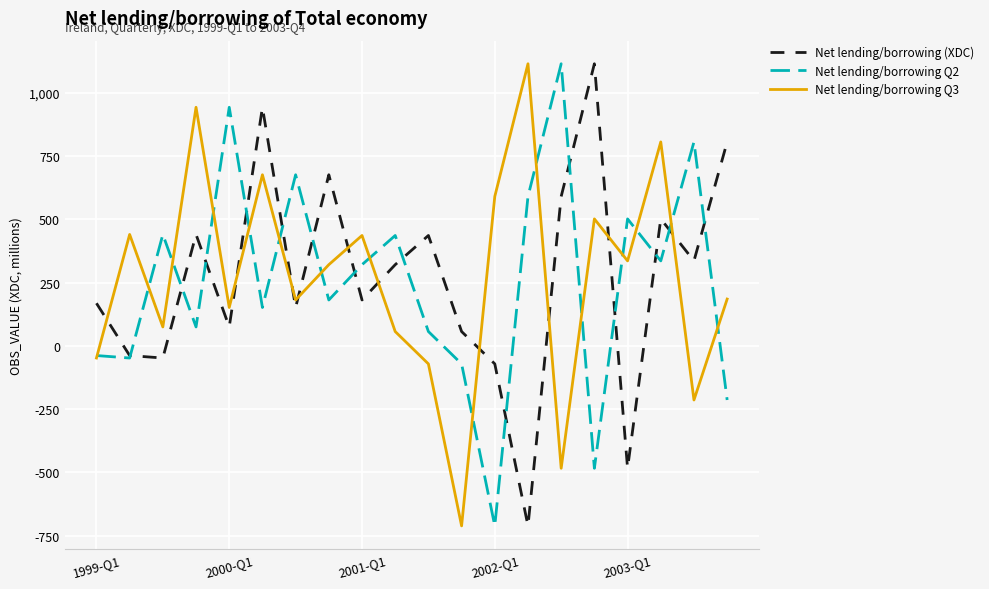

What is the lowest value of the Net lending/borrowing Q2 series?

-711.4